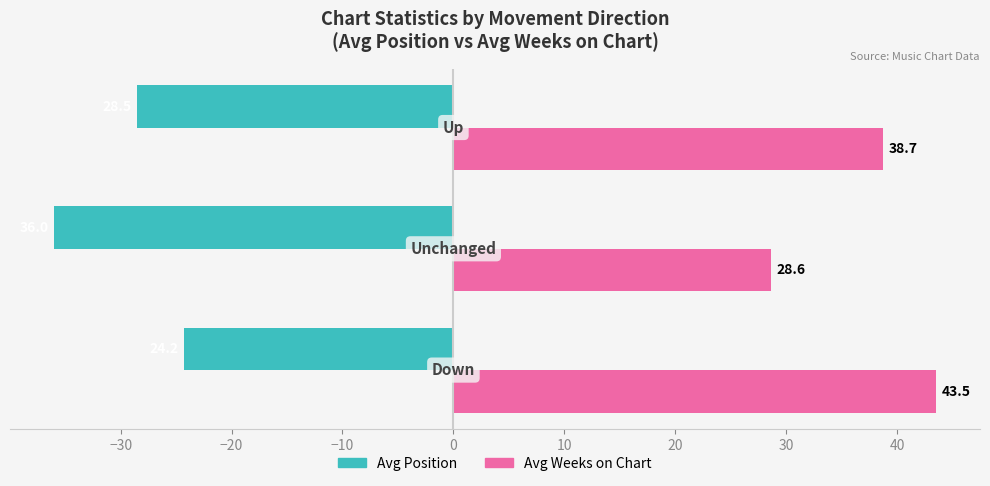

Rank the series by their average value, from highest to lowest.

Avg Weeks on Chart, Avg Position